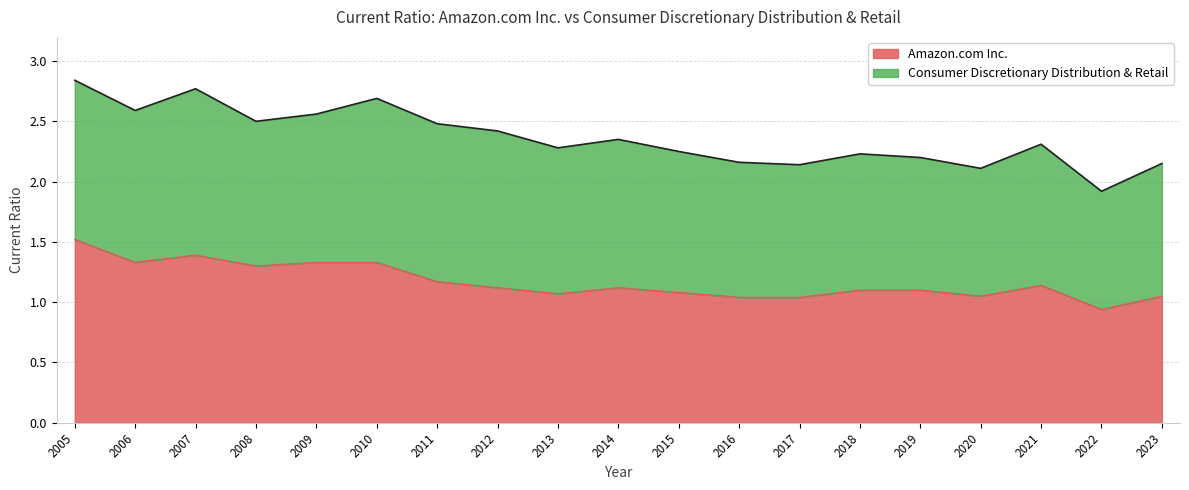

List the labels in order of value, largest first.

2005, 2007, 2006, 2009, 2010, 2008, 2011, 2021, 2012, 2014, 2018, 2019, 2015, 2013, 2020, 2023, 2016, 2017, 2022